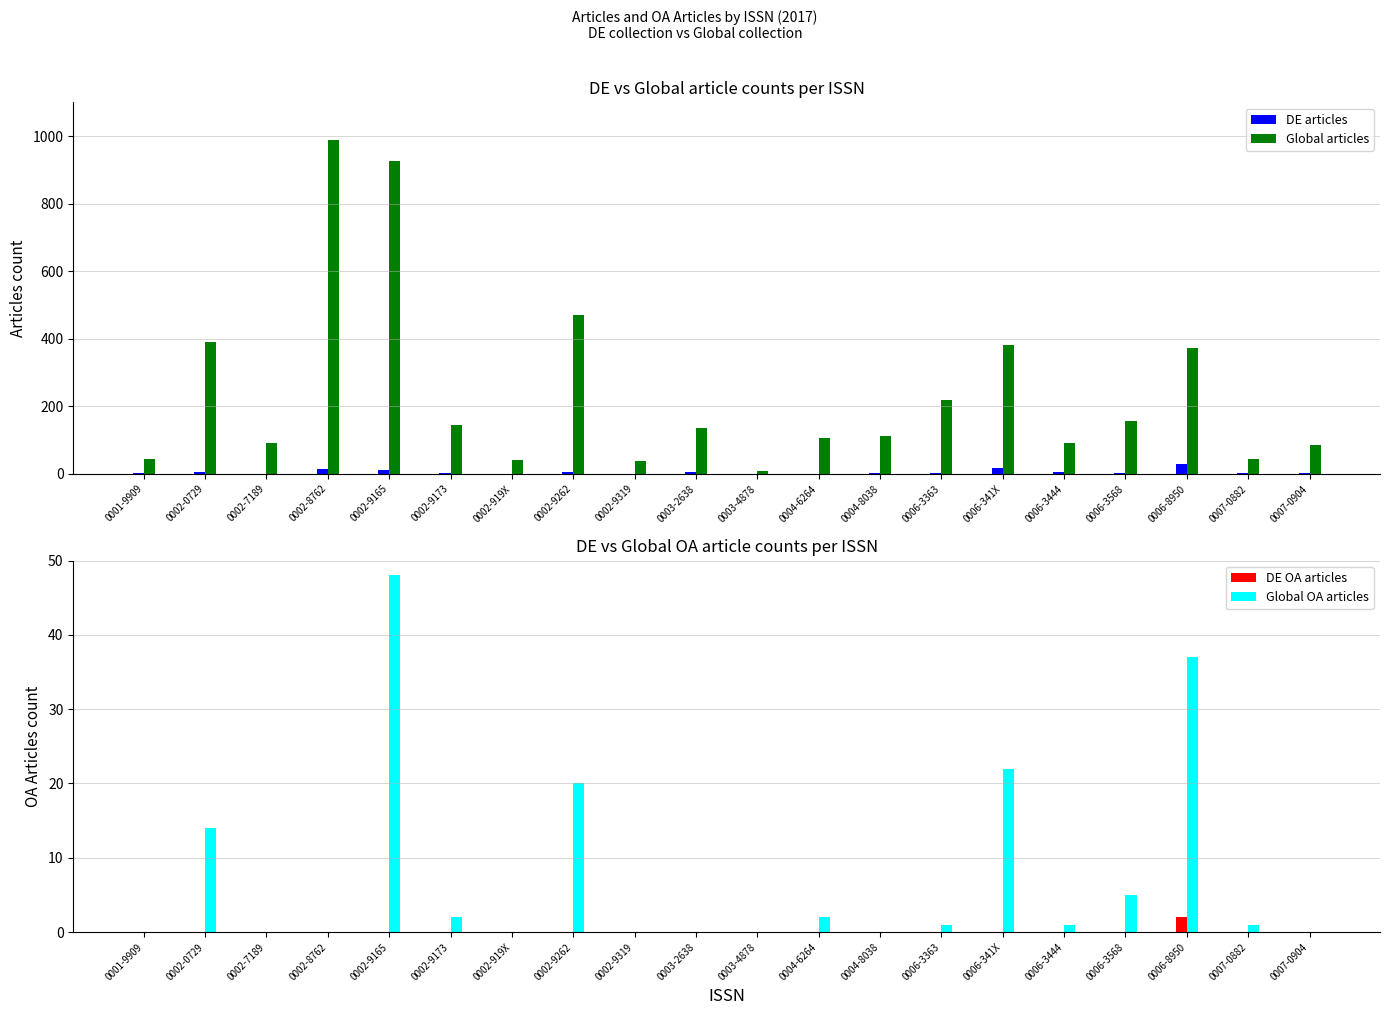

Reading left to right, transcribe all the data shown in this chart.

DE articles: 3	5	0	15	10	1	0	6	0	6	0	0	3	2	18	4	3	28	3	1
Global articles: 45	389	91	989	926	146	42	470	37	136	9	105	113	220	382	90	157	372	44	84
DE OA articles: 0	0	0	0	0	0	0	0	0	0	0	0	0	0	0	0	0	2	0	0
Global OA articles: 0	14	0	0	48	2	0	20	0	0	0	2	0	1	22	1	5	37	1	0